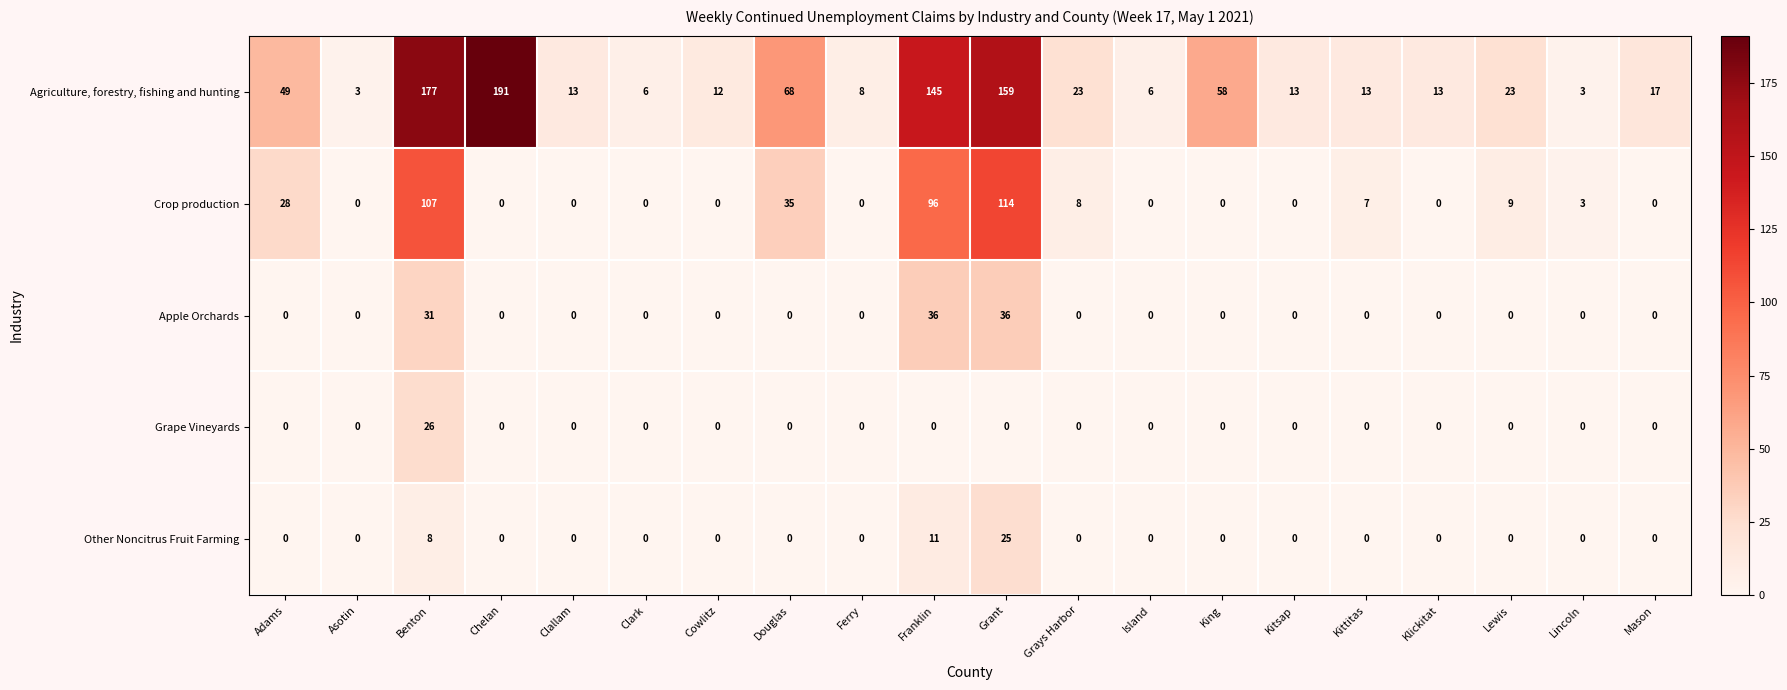

Which series has the largest range (max minus min)?

Agriculture, forestry, fishing and hunting